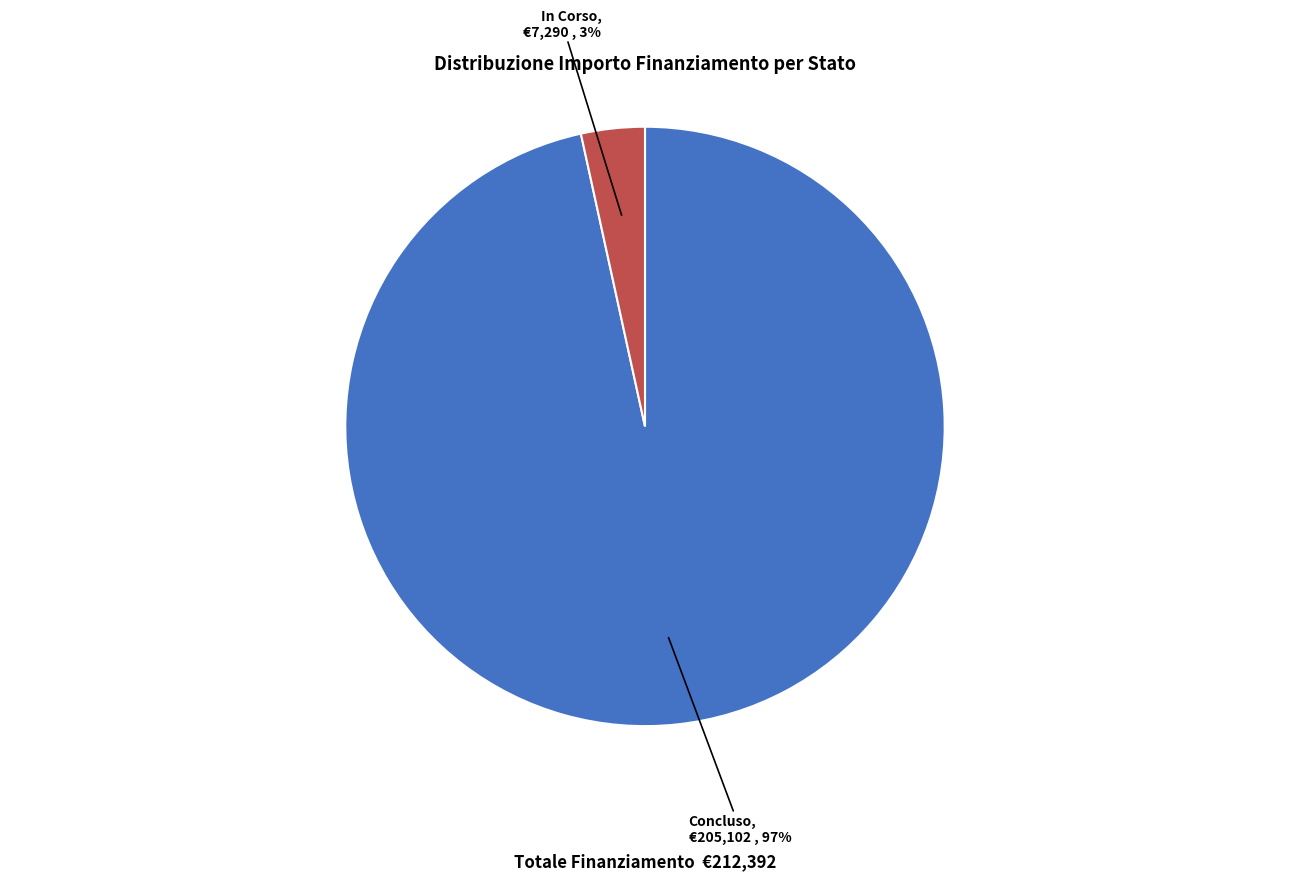

Is there a majority slice in this chart?

Yes